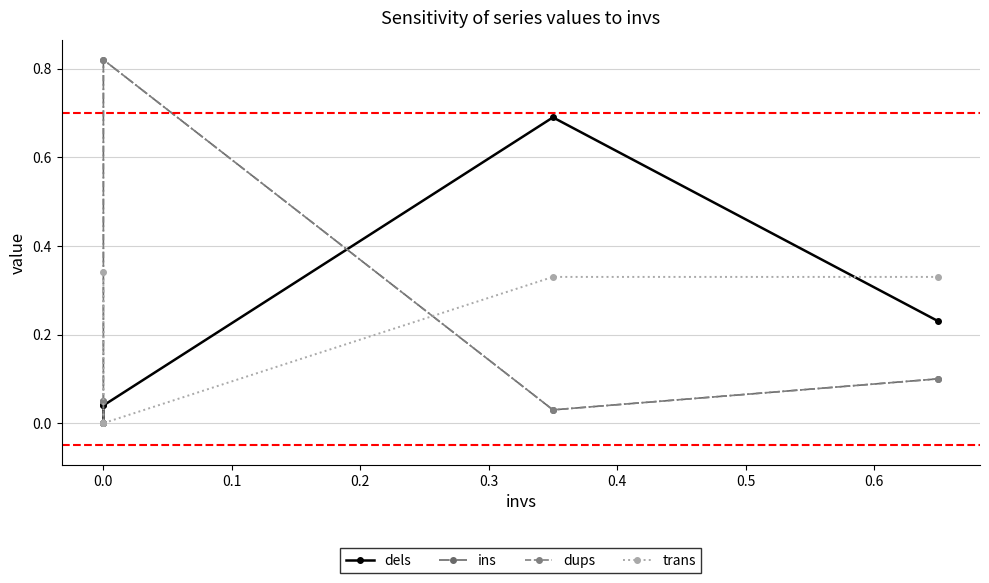

What are all the series names shown in the legend?

dels, ins, dups, trans